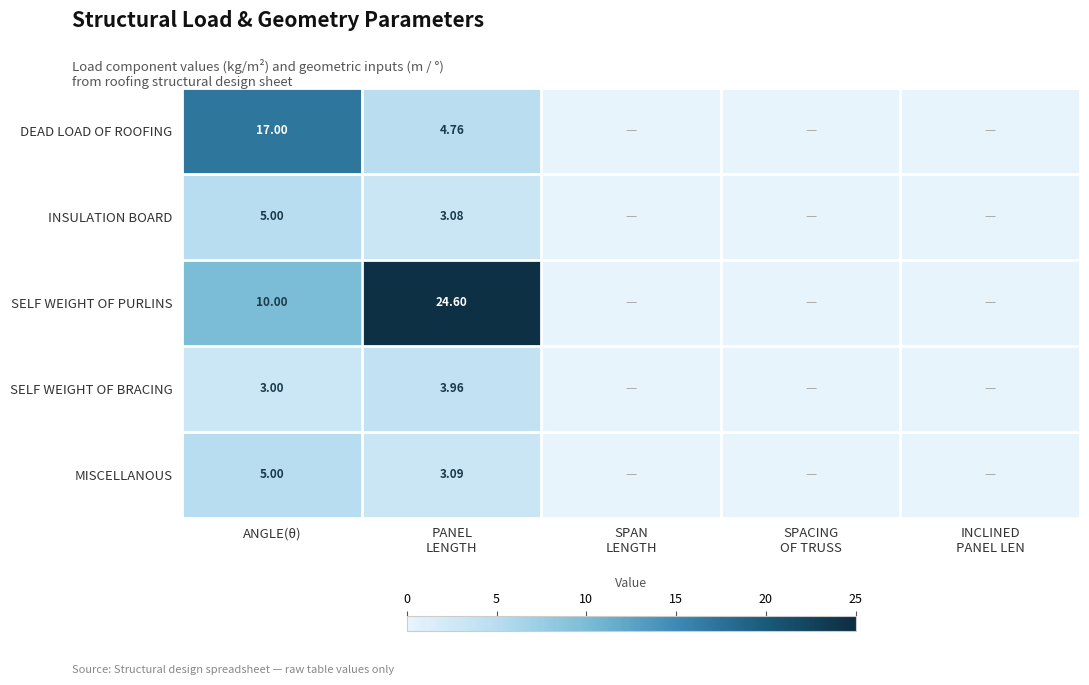

Which series has the largest range (max minus min)?

SELF WEIGHT OF PURLINS